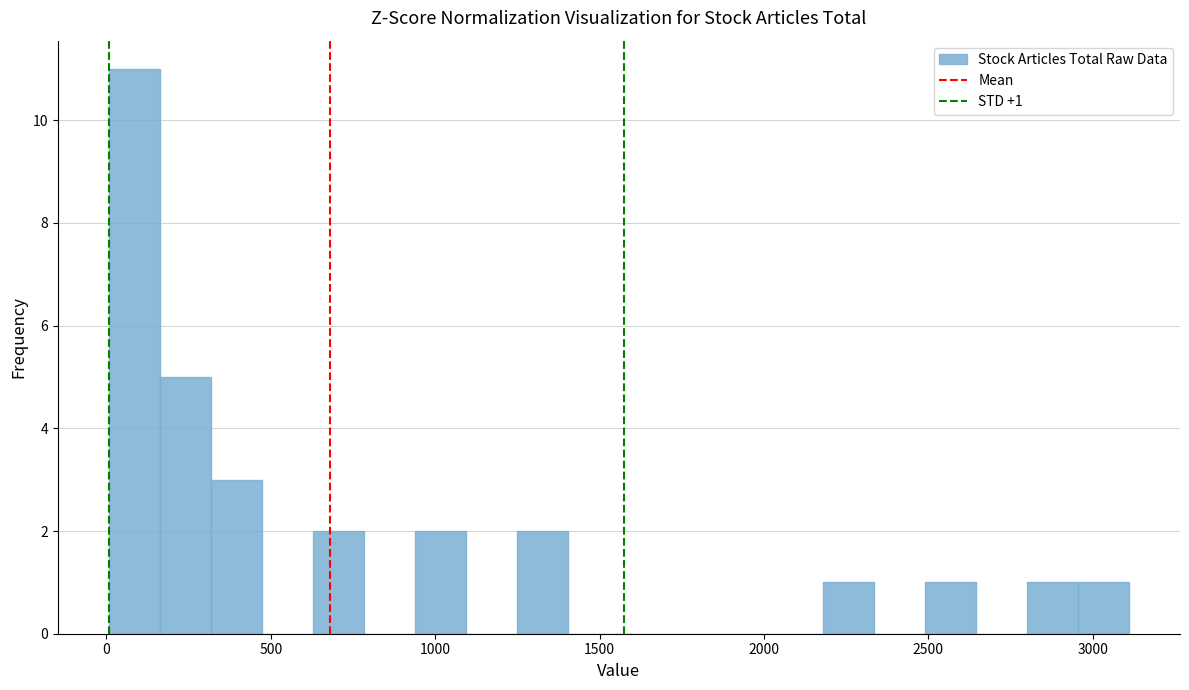

Read against the x-axis, roughly where is the centre of the tallest bar?

100